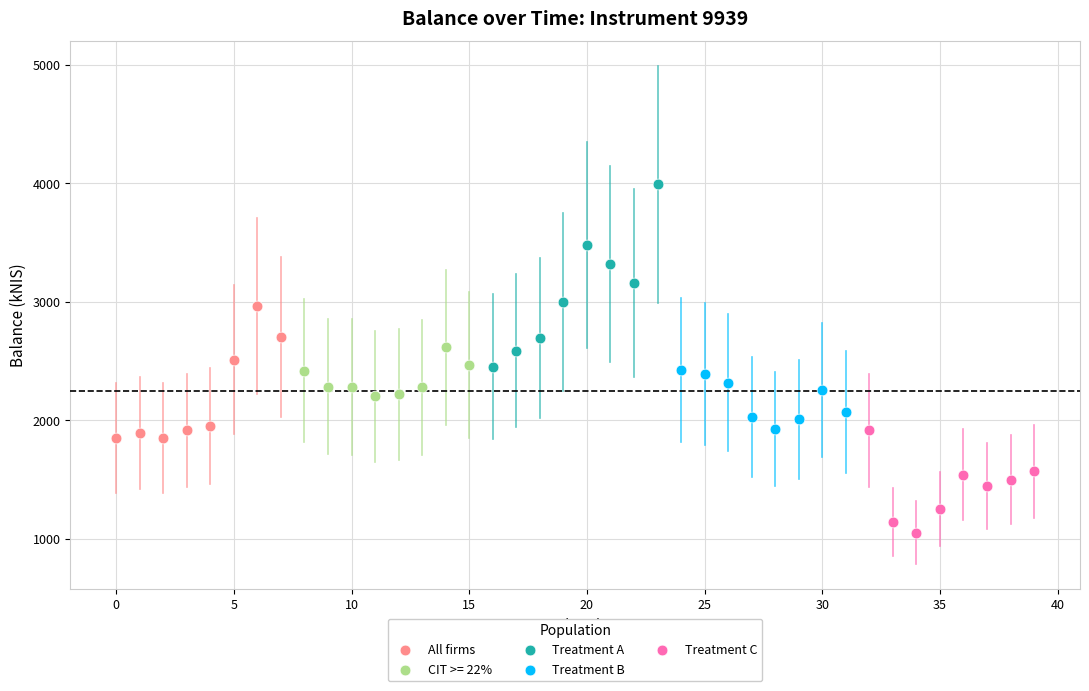

Which series reaches the minimum Y coordinate?

Treatment C